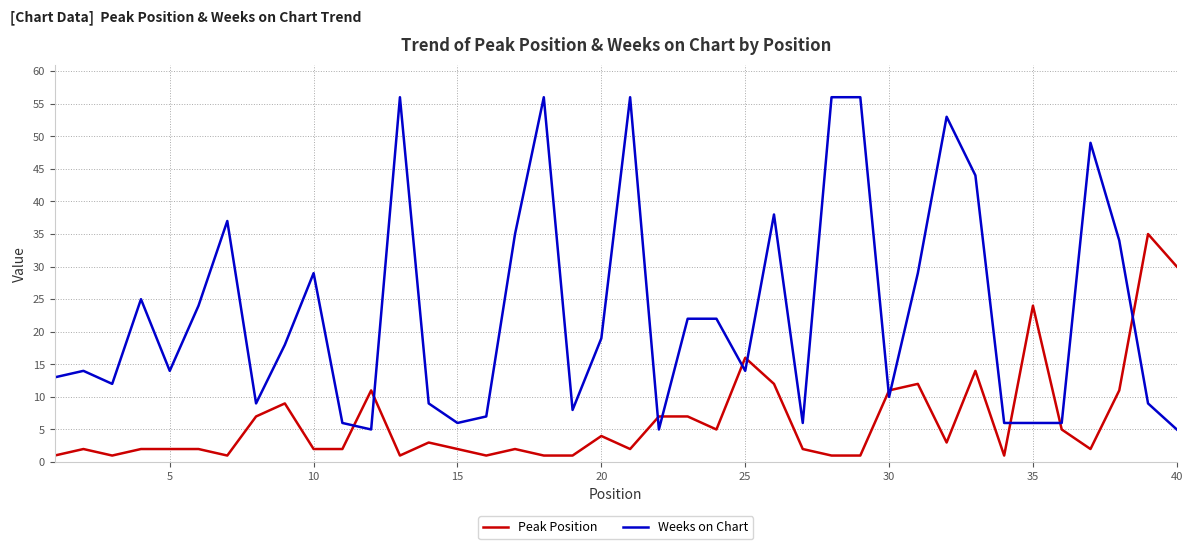

Which series ends up on top after the final intersection of Weeks on Chart and Peak Position?

Peak Position